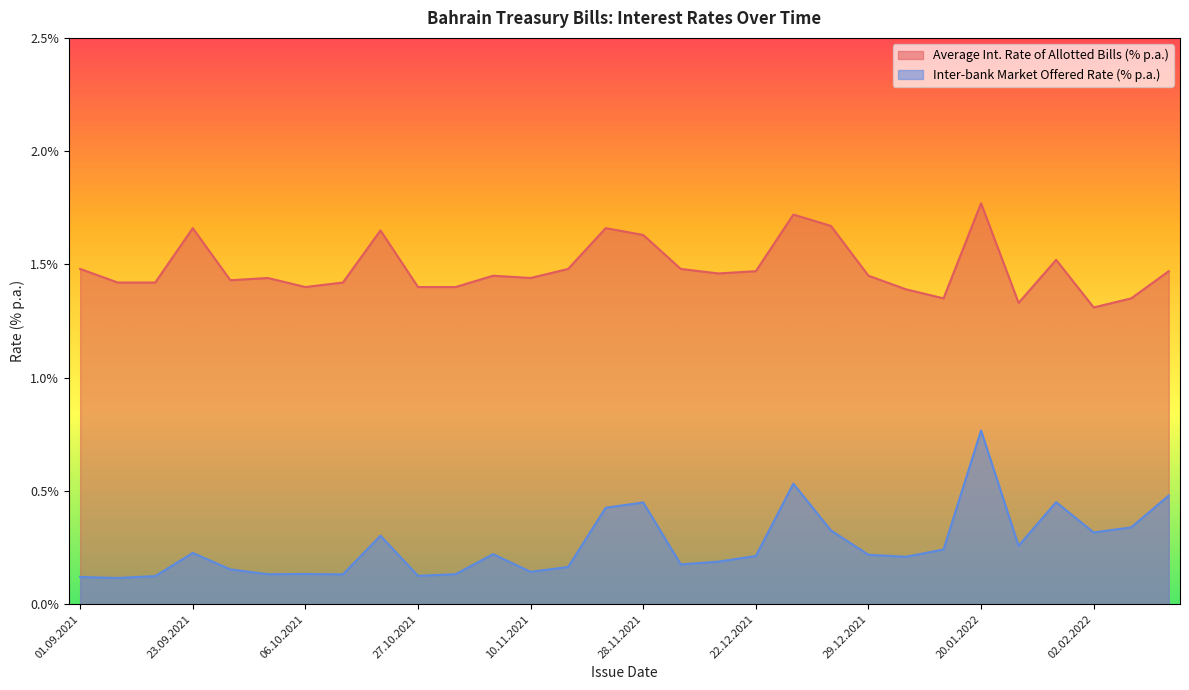

Which series has the largest total across all categories?

Average Int. Rate of Allotted Bills (% p.a.)